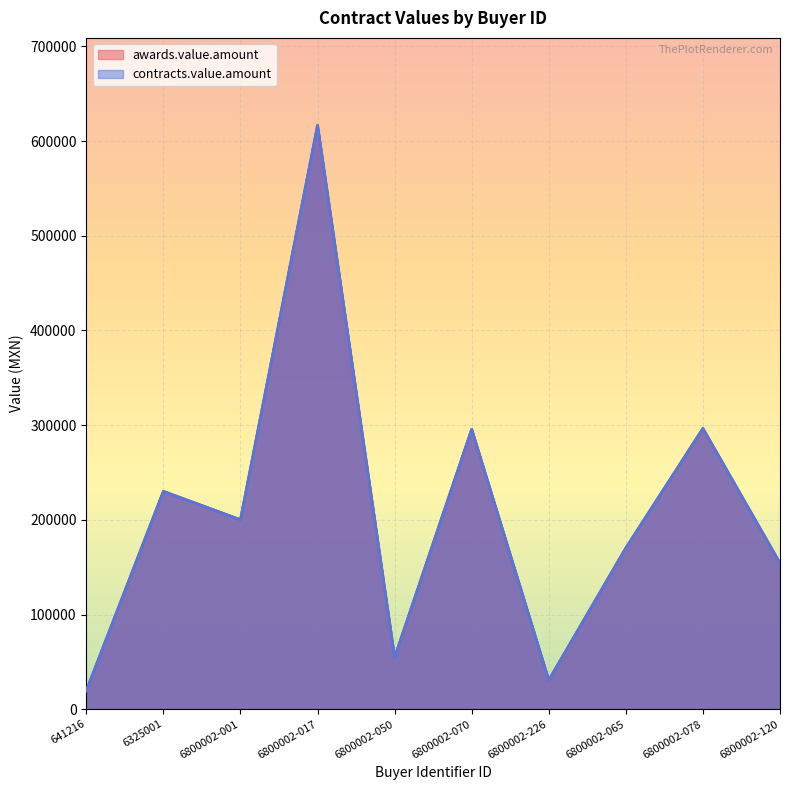

What are all the series names shown in the legend?

awards.value.amount, contracts.value.amount